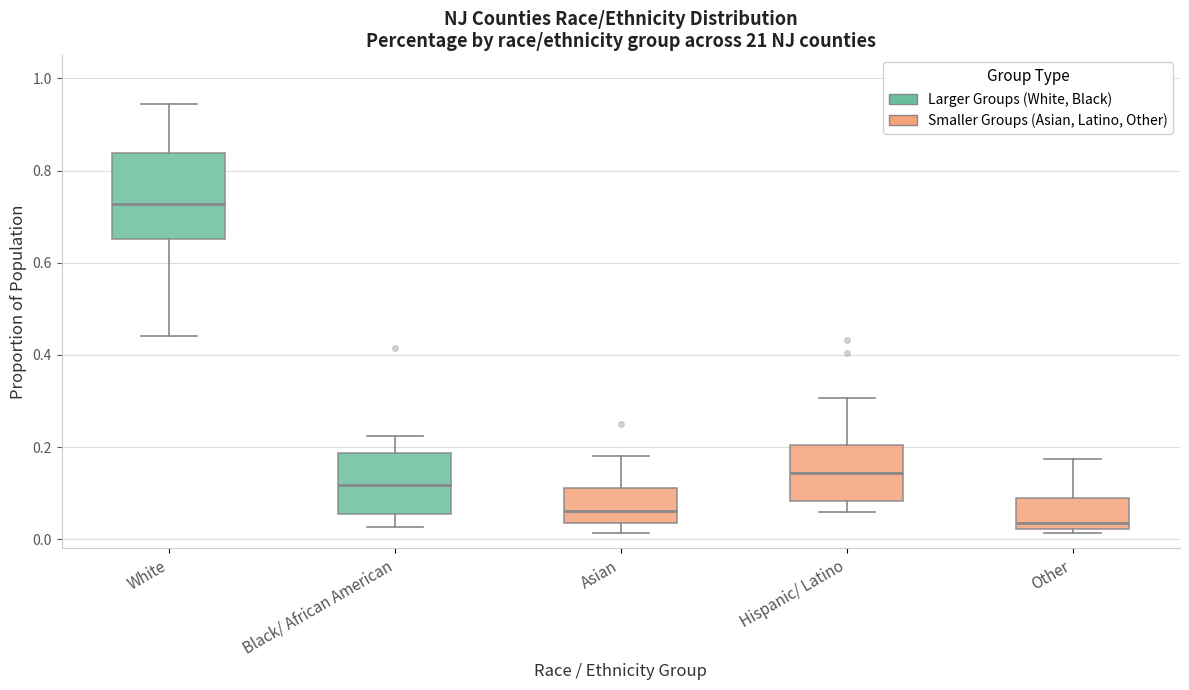

Reading left to right, transcribe this box plot: for each box, give where its median line is, the range the box spans, and where its two whiskers end, as read against the y-axis. The values are not printed on the chart, so give them approximately, as read against the axis.

White: median 0.72, box 0.66 to 0.84, whiskers 0.44 to 0.94
Black/ African American: median 0.12, box 0.06 to 0.18, whiskers 0.02 to 0.22
Asian: median 0.06, box 0.04 to 0.12, whiskers 0.02 to 0.18
Hispanic/ Latino: median 0.14, box 0.08 to 0.20, whiskers 0.06 to 0.30
Other: median 0.04, box 0.02 to 0.10, whiskers 0.02 (just below the box's lower edge) to 0.18